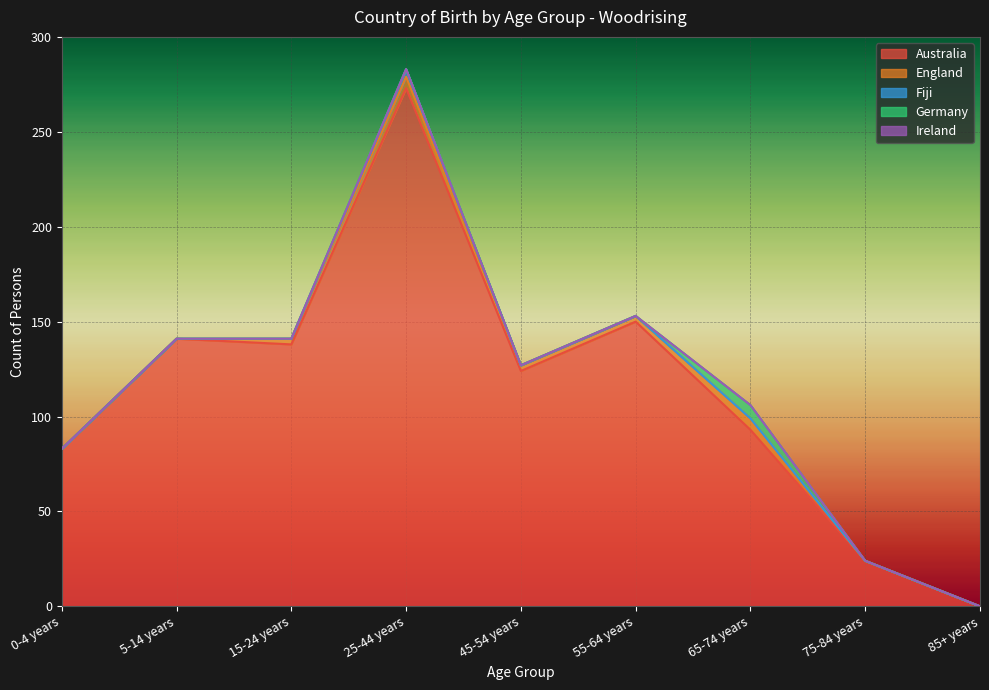

What is the value of the Australia point at the 2nd from the left?

141